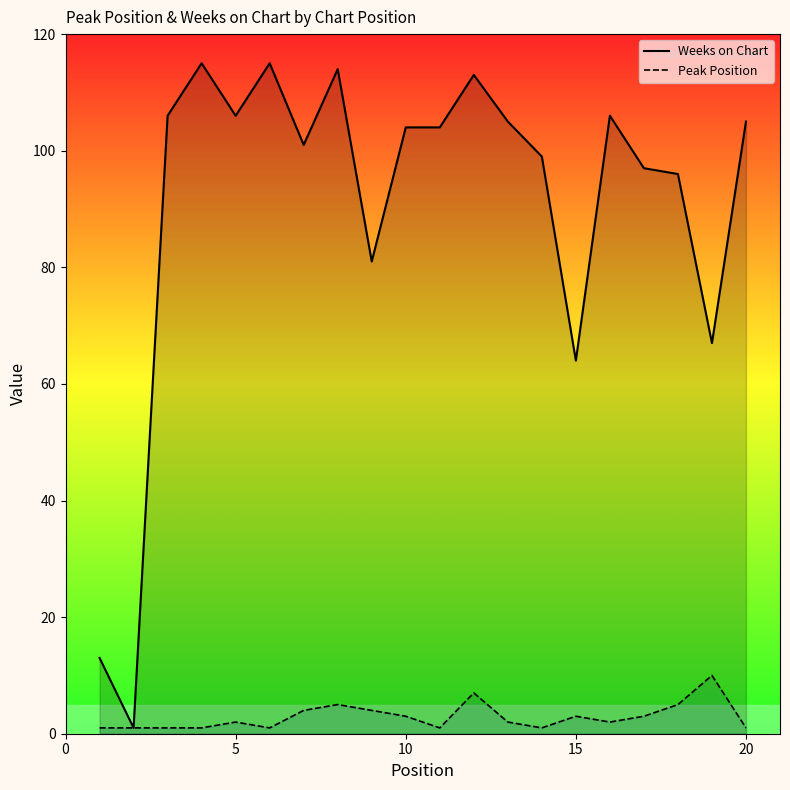

True or false: Peak Position and Weeks on Chart cross at least once.

False